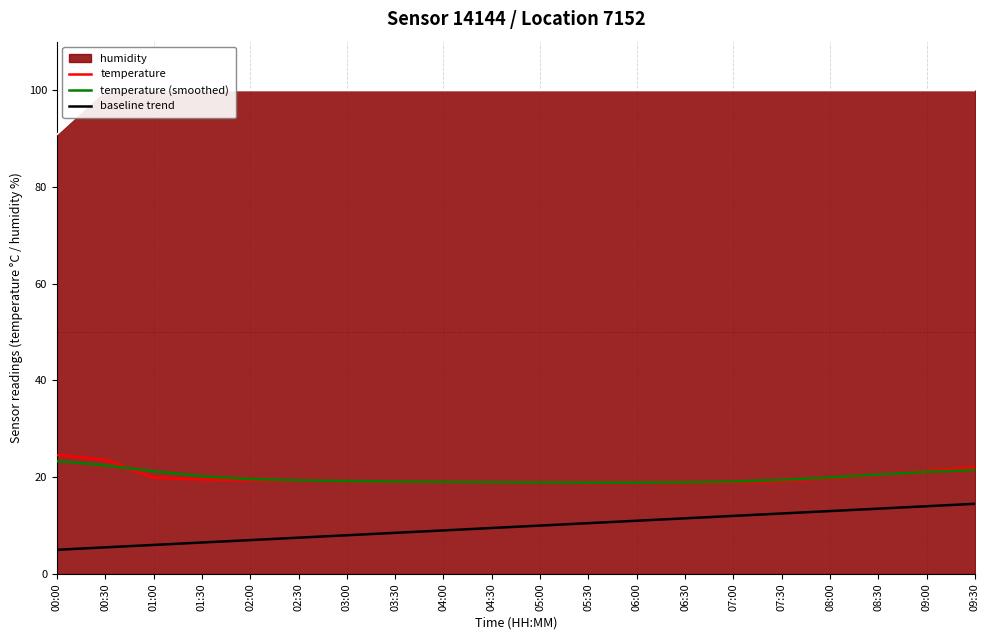

How many lines are shown in the chart?

3